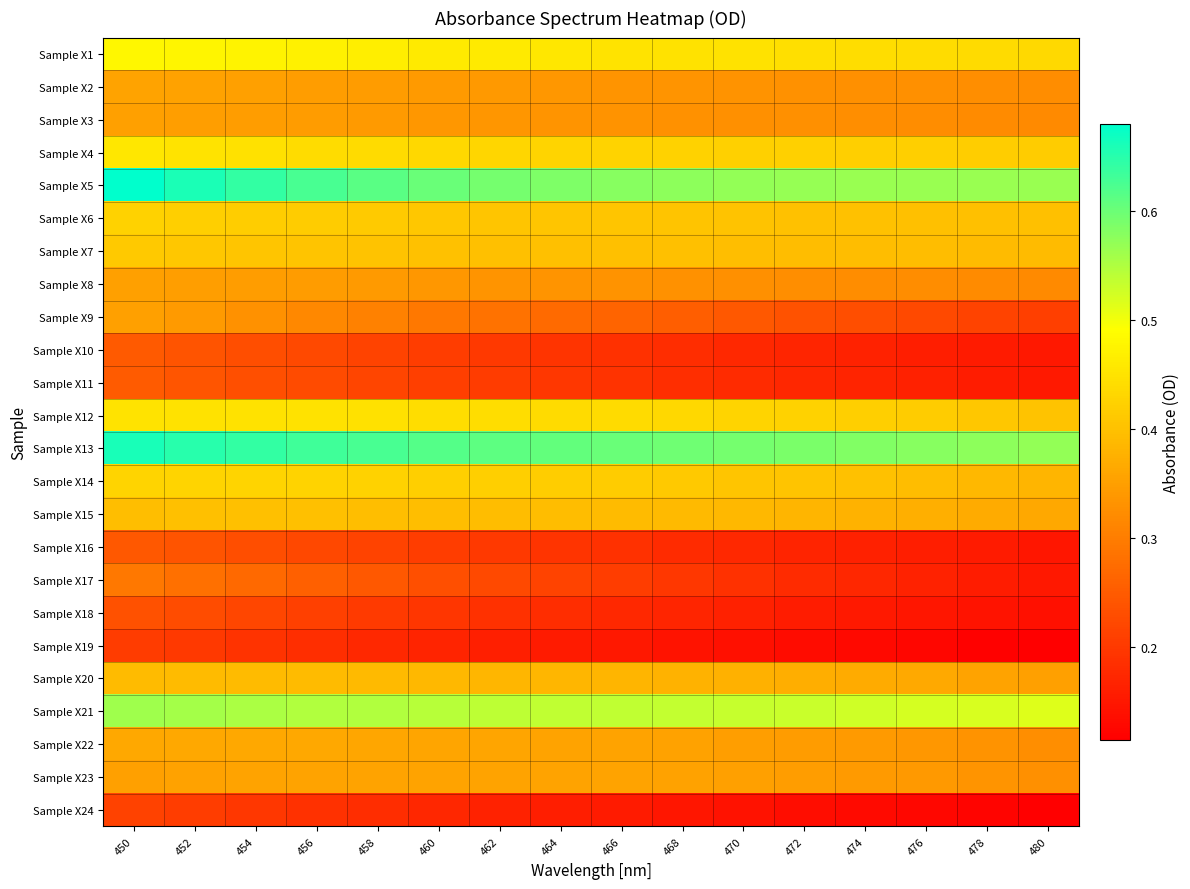

At 450, list the series in order from largest to smallest.

Sample X5, Sample X13, Sample X21, Sample X1, Sample X4, Sample X12, Sample X14, Sample X6, Sample X7, Sample X15, Sample X20, Sample X22, Sample X2, Sample X3, Sample X8, Sample X9, Sample X23, Sample X17, Sample X11, Sample X10, Sample X16, Sample X18, Sample X24, Sample X19